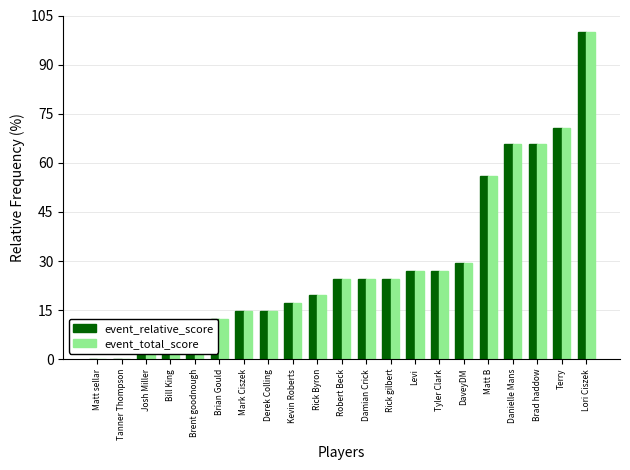

What is the total value across all series at Brent goodnough?

19.5